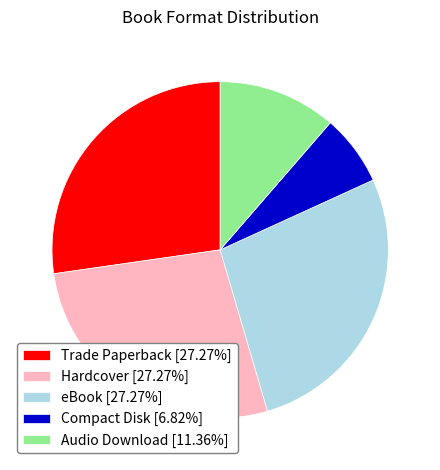

What is the smallest slice in the pie chart?

Compact Disk